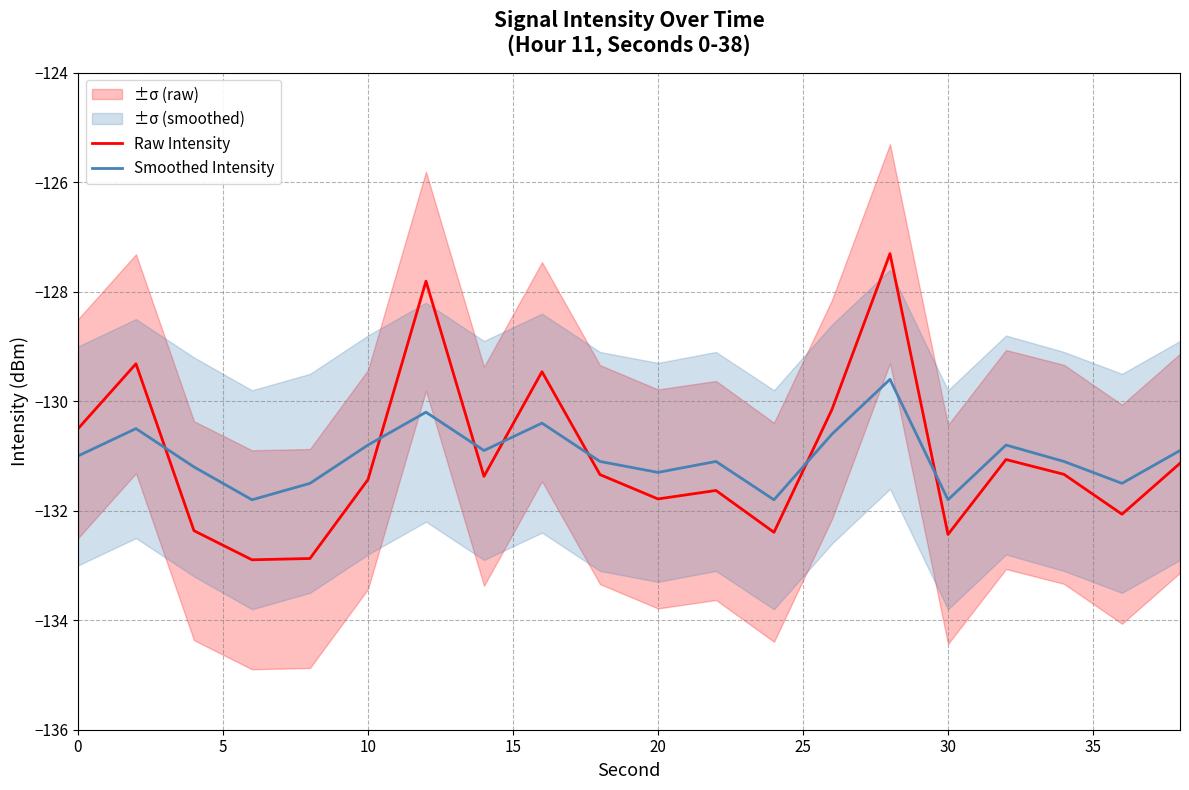

True or false: Smoothed Intensity has a value of -131.3 at 20.

True